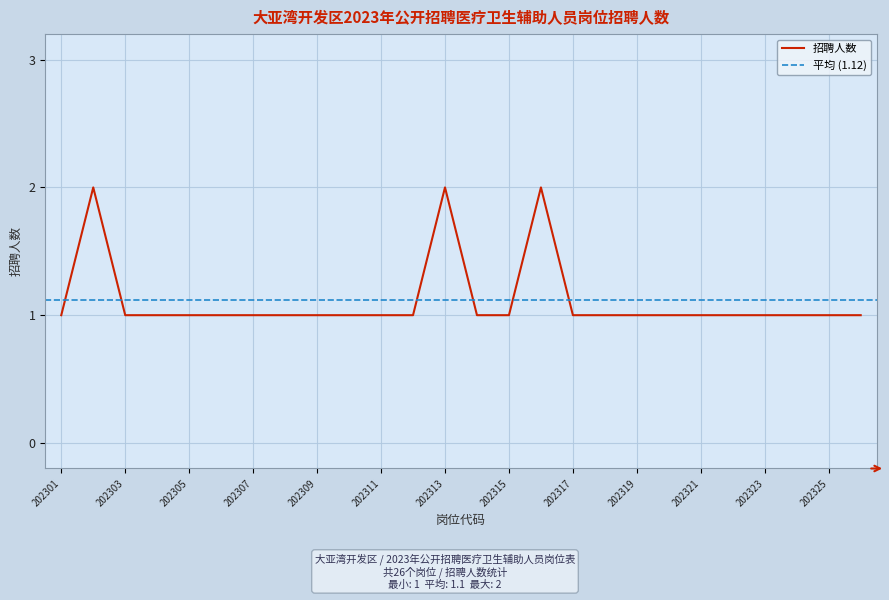

How many lines are shown in the chart?

1